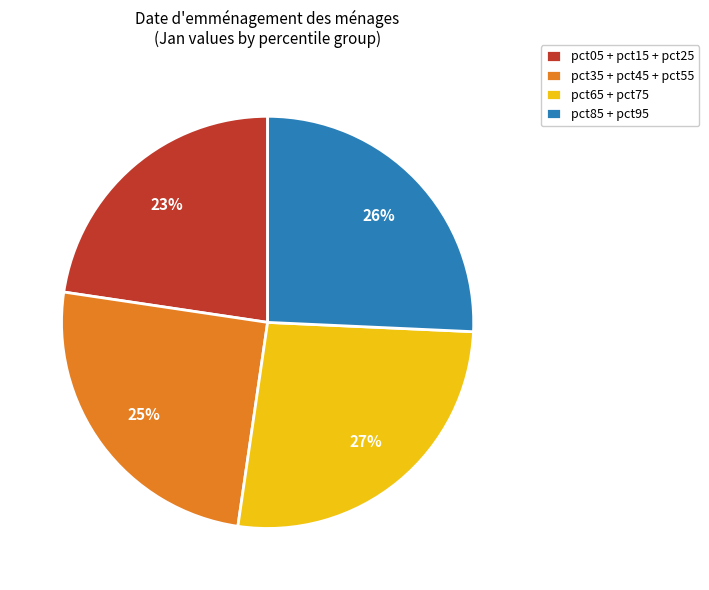

Between pct65 + pct75 and pct85 + pct95, which is larger?

pct65 + pct75